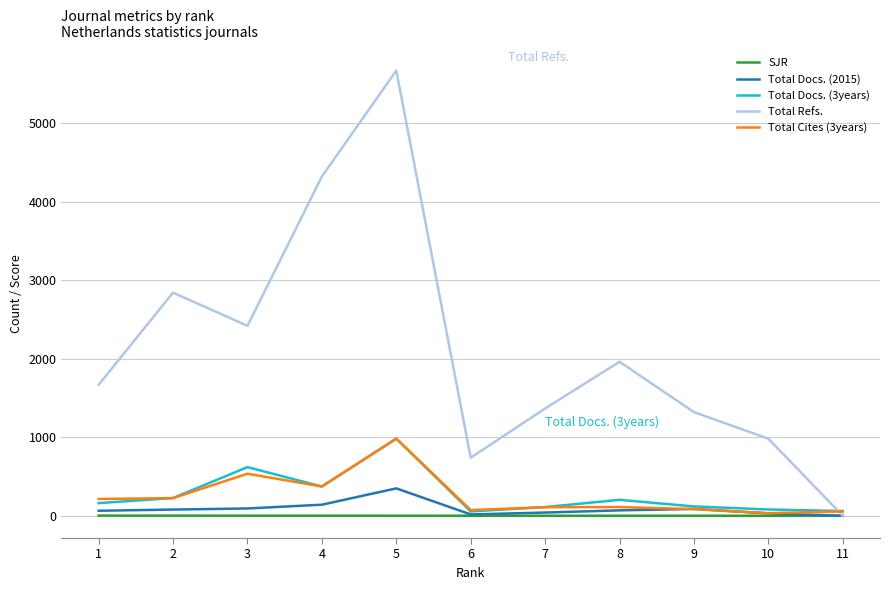

What is the sum of all Total Docs. (2015) values?

970.0